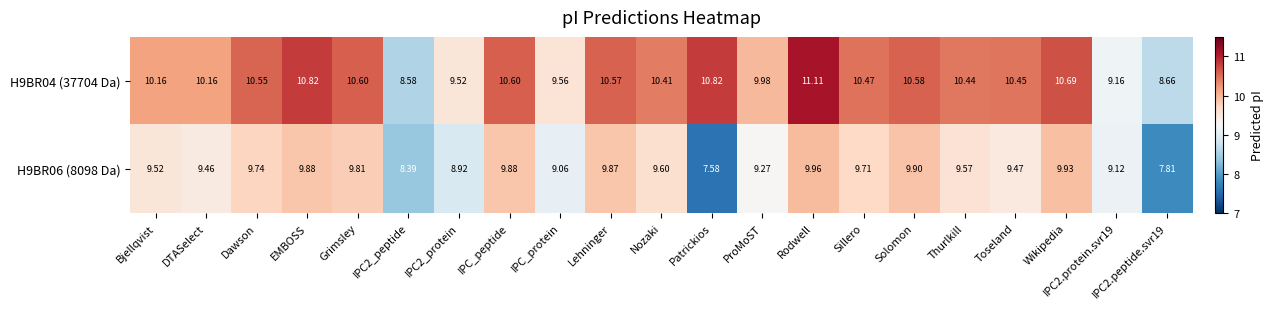

Is the value of H9BR04 (37704 Da) at Dawson greater than the value of H9BR06 (8098 Da) at Nozaki?

Yes